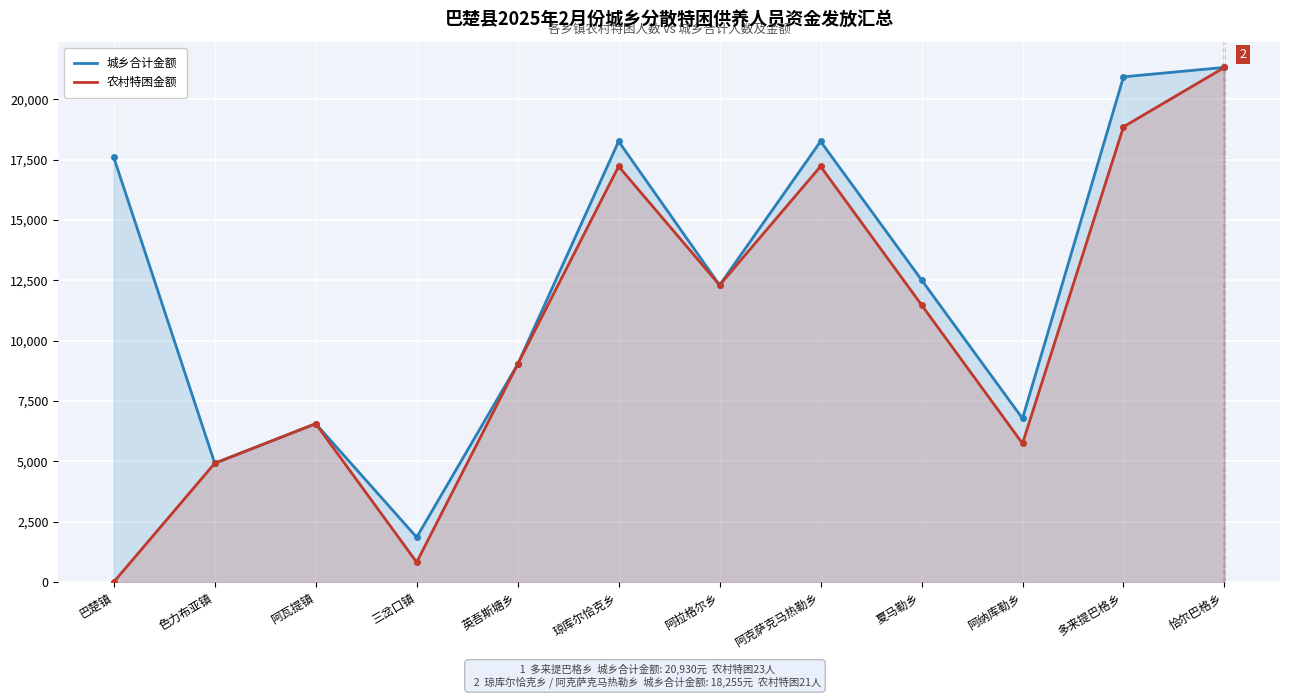

What is the difference between the maximum and second lowest values in the 城乡合计金额 series?

16400